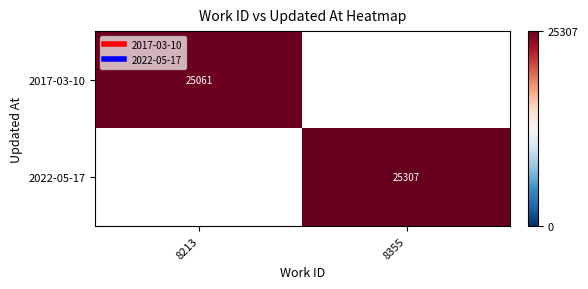

What is the smallest value displayed?

25061.0